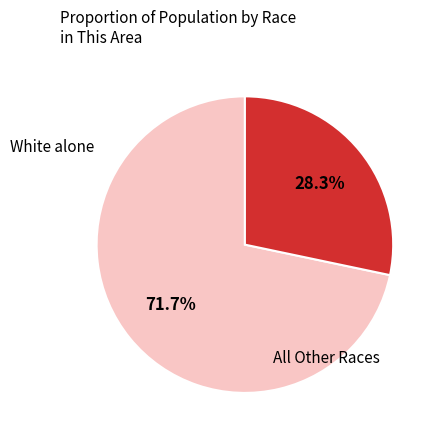

Which category has the smallest portion of the pie?

All Other Races